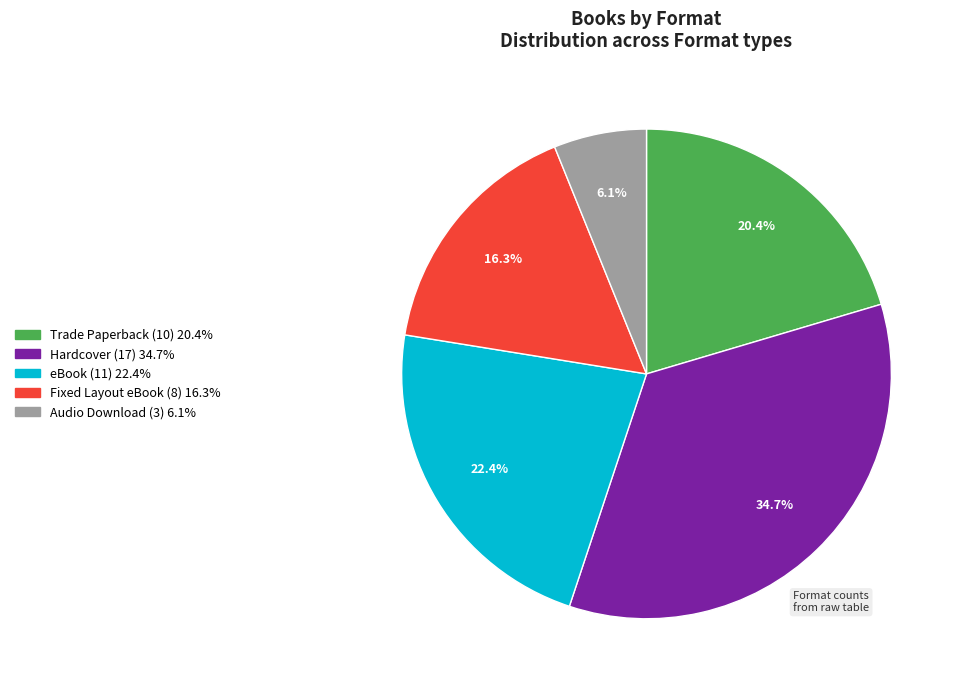

Which slice is the largest?

Hardcover